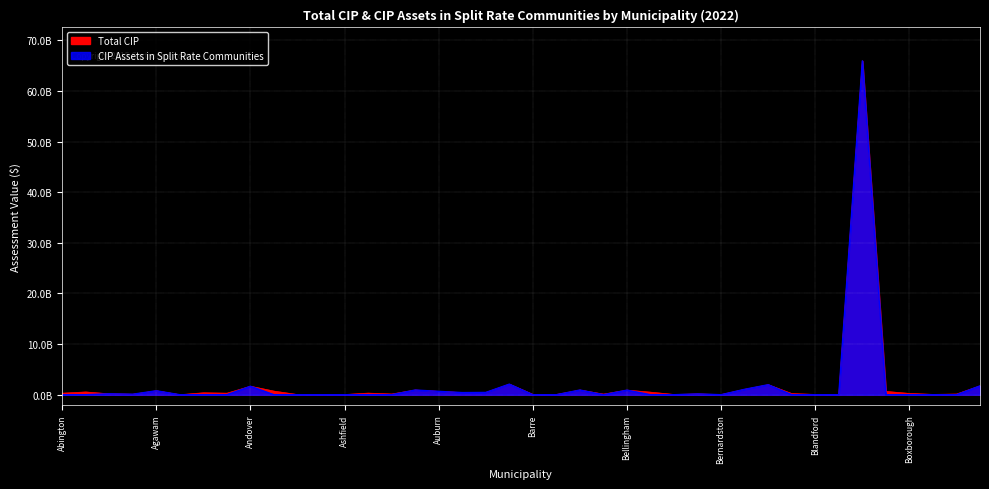

Reading right to left, transcribe all the data shown in this chart.

Total CIP: 1743970048	138676650	67224603	255973353	652018198	65925933610	74642985	62538629	224714591	1972984542	1070275716	35929018	156380814	51712937	506612369	907970240	127250117	926196425	56699277	65078950	2087471001	452121060	423374019	667306382	928919368	143171875	318209506	38551549	26420285	32658816	711556043	1671808277	306903983	384235727	6931254	779365314	98972527	180461052	546327036	303686850
CIP Assets in Split Rate Communities: 1743970048	0	0	0	0	65925933610	0	0	0	1972984542	1070275716	0	156380814	0	0	907970240	0	926196425	0	0	2087471001	452121060	423374019	667306382	928919368	0	0	0	0	0	0	1671808277	0	0	0	779365314	98972527	180461052	0	0